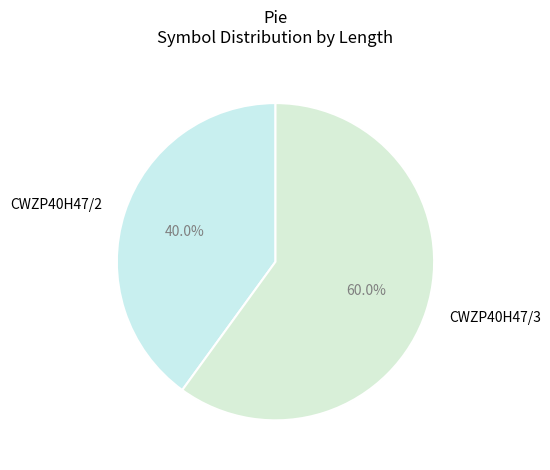

Between CWZP40H47/3 and CWZP40H47/2, which is larger?

CWZP40H47/3